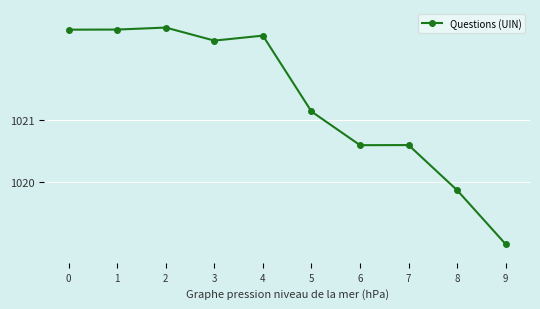

What is the smallest value displayed?

1019.0